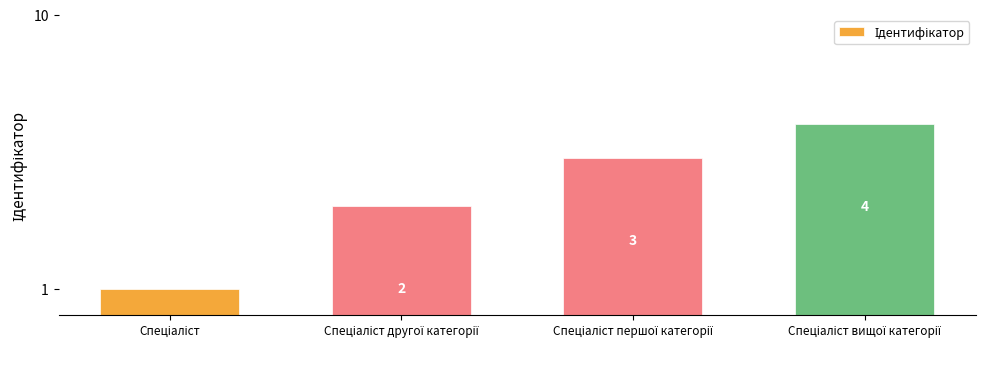

At which label is the value closest to 2?

Спеціаліст другої категорії